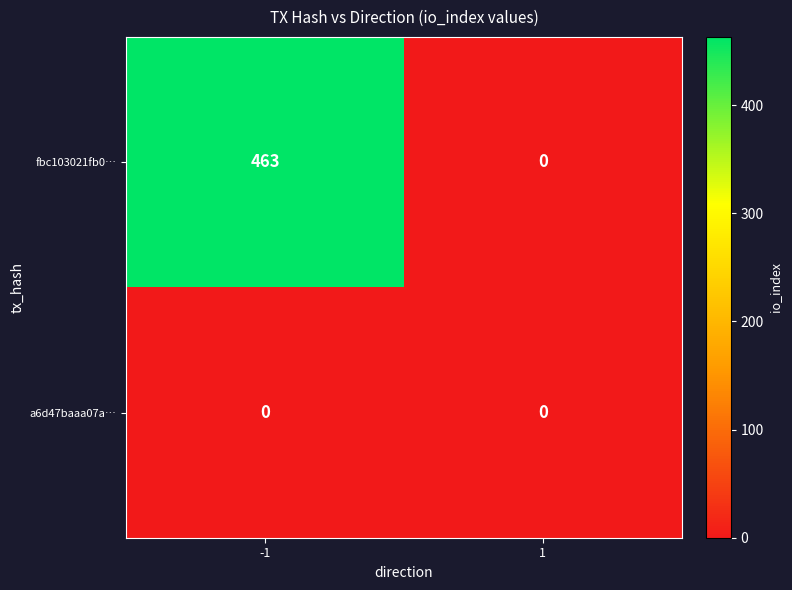

Reading left to right, extract all data points from this chart.

fbc103021fb0…: -1=463	1=0
a6d47baaa07a…: -1=0	1=0